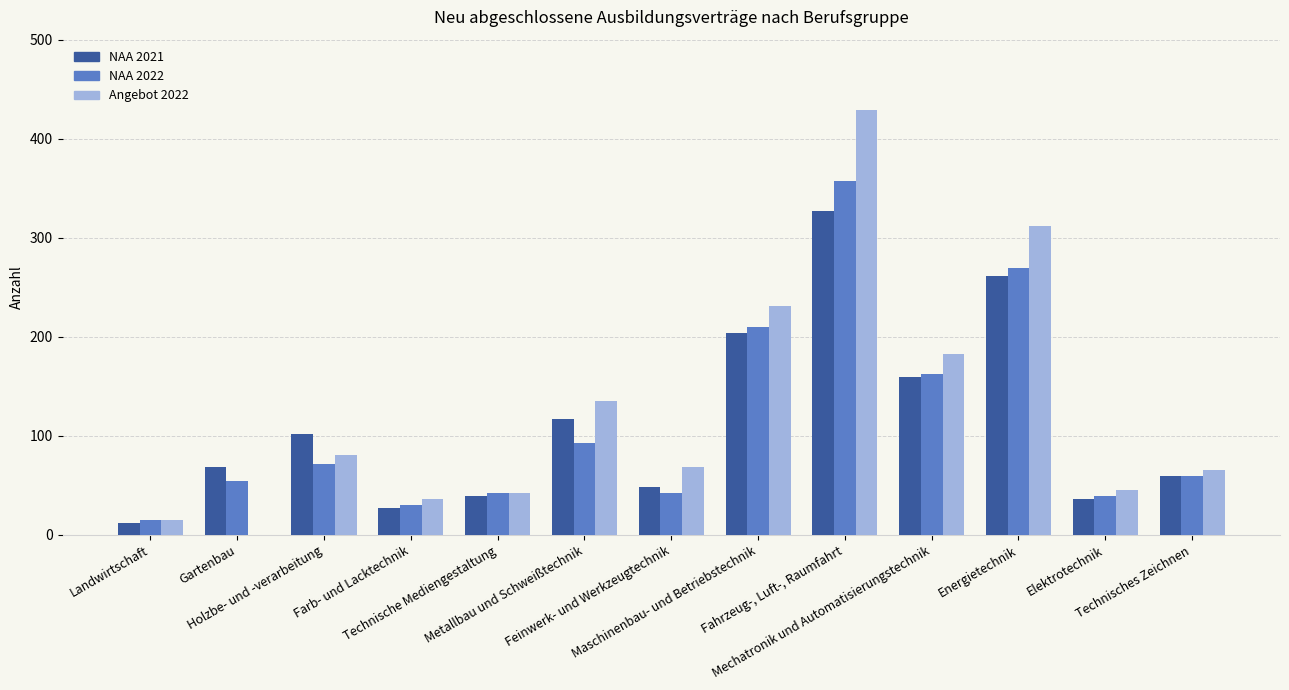

Which category has the highest value in the NAA 2022 series?

Fahrzeug-, Luft-, Raumfahrt